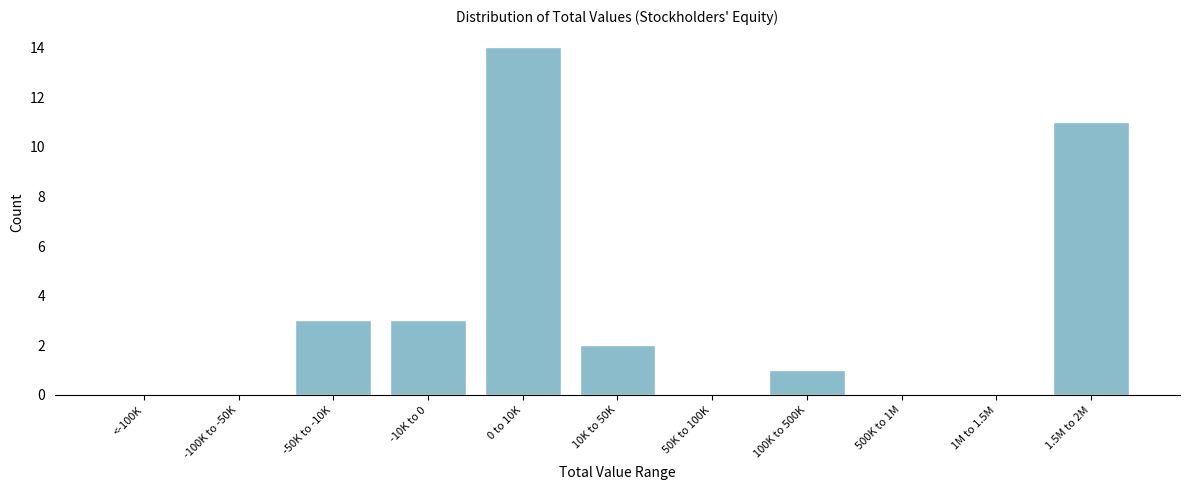

Reading right to left, list all the values displayed in this chart.

1.5M to 2M=11	1M to 1.5M=0	500K to 1M=0	100K to 500K=1	50K to 100K=0	10K to 50K=2	0 to 10K=14	-10K to 0=3	-50K to -10K=3	-100K to -50K=0	<-100K=0